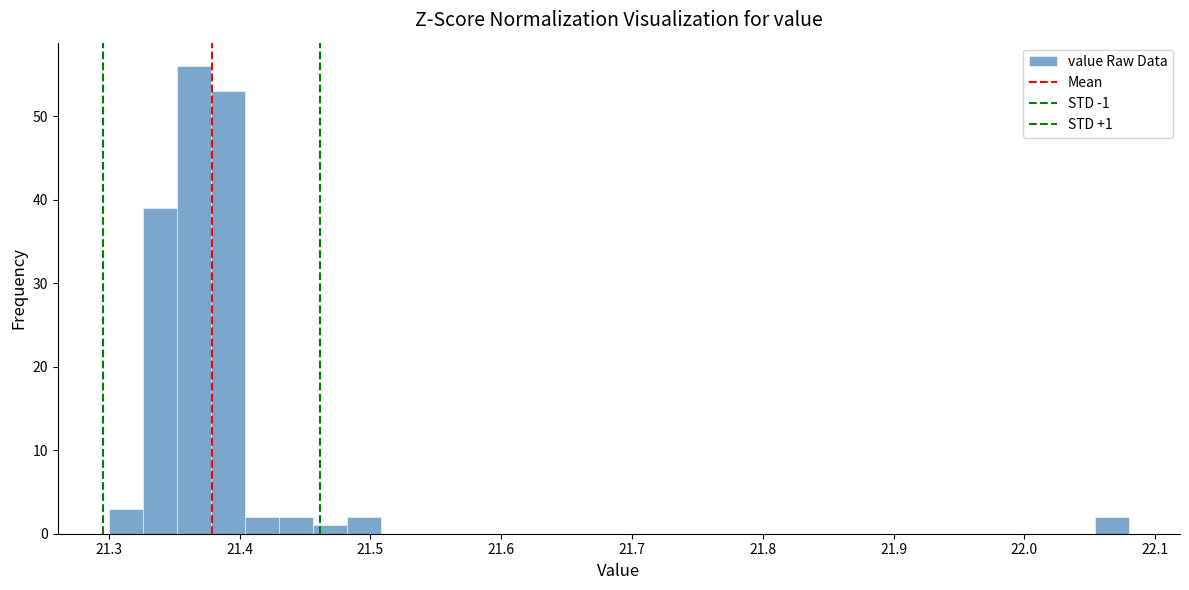

Around what value on the x-axis is the tallest bar? Give the approximate position of its centre, as read against the axis.

21.37